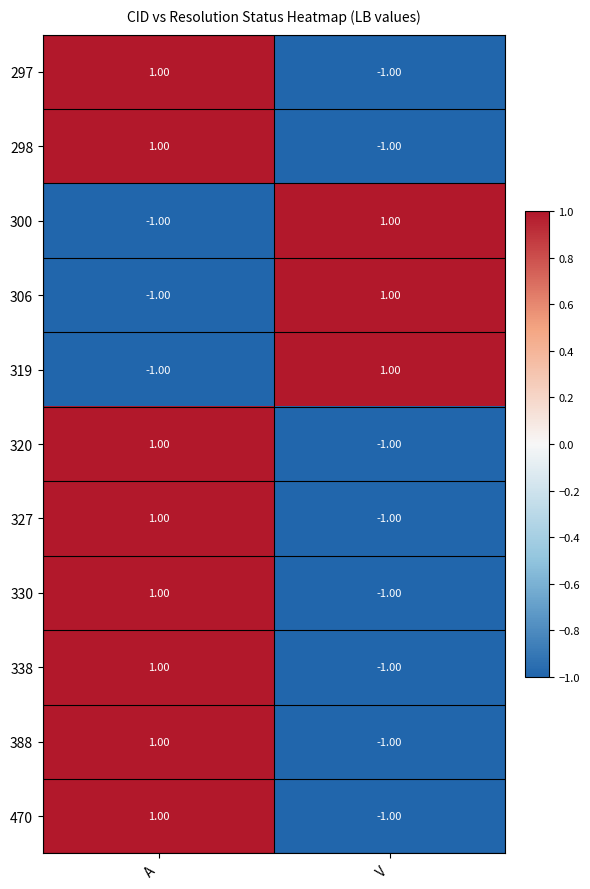

How many negative values does the 319 series have?

1